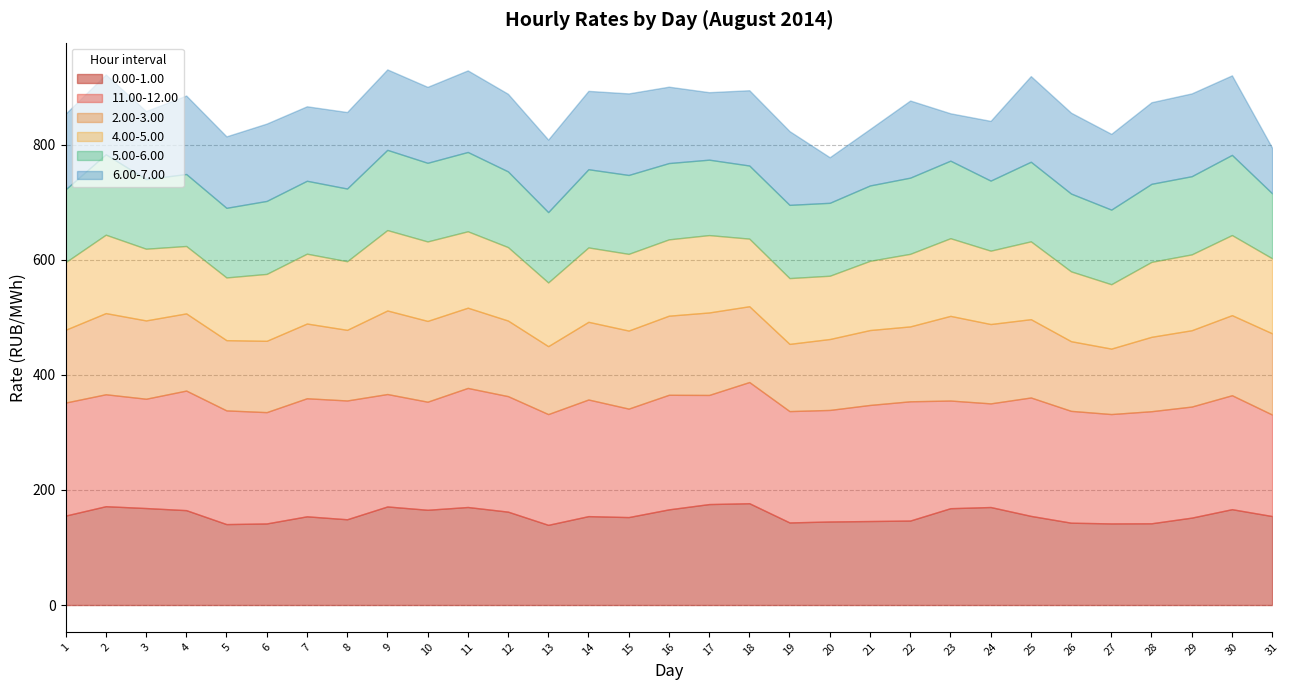

True or false: 4.00-5.00 has a value of 127.5 at 24.

True